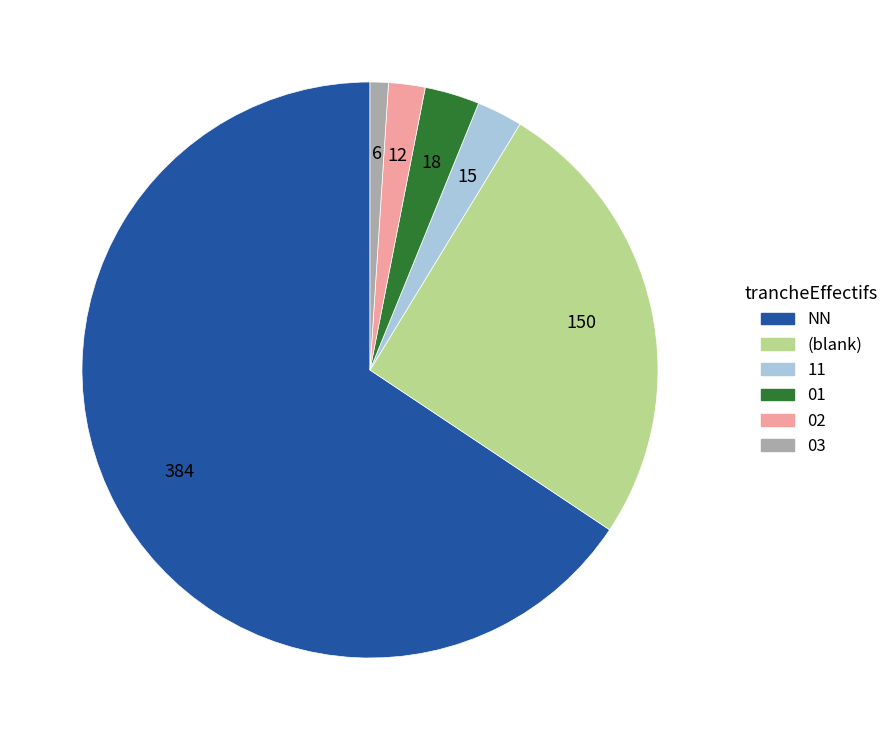

Is the sum of 03 and 01 greater than half?

No